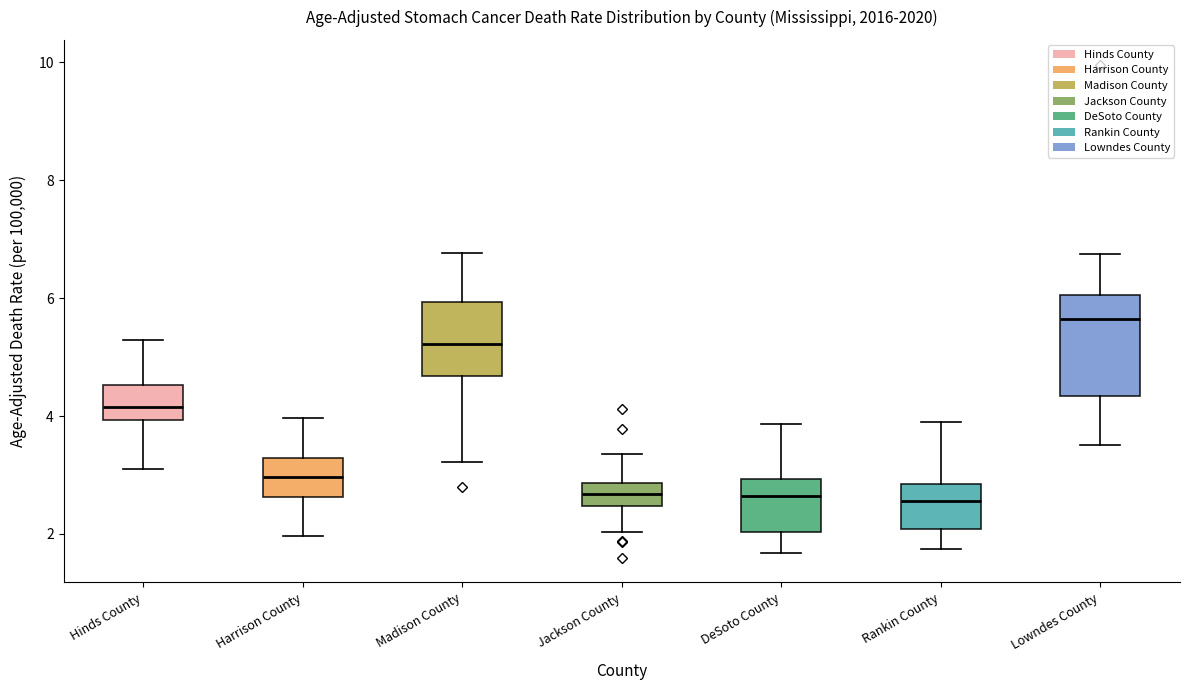

Reading left to right, read every box against the y-axis: the position of its median line, the range the box covers, and the ends of its whiskers. The values are not printed on the chart, so give them approximately, as read against the axis.

Hinds County: median 4.2, box 4.0 to 4.6, whiskers 3.2 to 5.2
Harrison County: median 3.0, box 2.6 to 3.2, whiskers 2.0 to 4.0
Madison County: median 5.2, box 4.6 to 6.0, whiskers 3.2 to 6.8
Jackson County: median 2.6, box 2.4 to 2.8, whiskers 2.0 to 3.4
DeSoto County: median 2.6, box 2.0 to 3.0, whiskers 1.6 to 3.8
Rankin County: median 2.6, box 2.0 to 2.8, whiskers 1.8 to 3.8
Lowndes County: median 5.6, box 4.4 to 6.0, whiskers 3.6 to 6.8